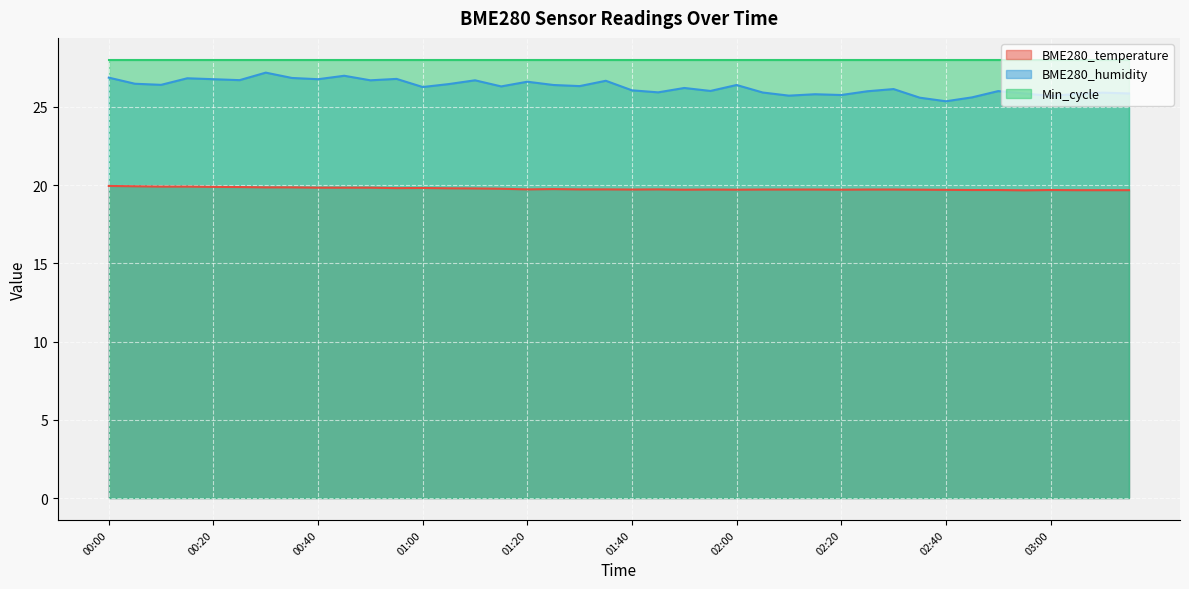

Which series changed the most between 02:25 and 02:30?

BME280_humidity